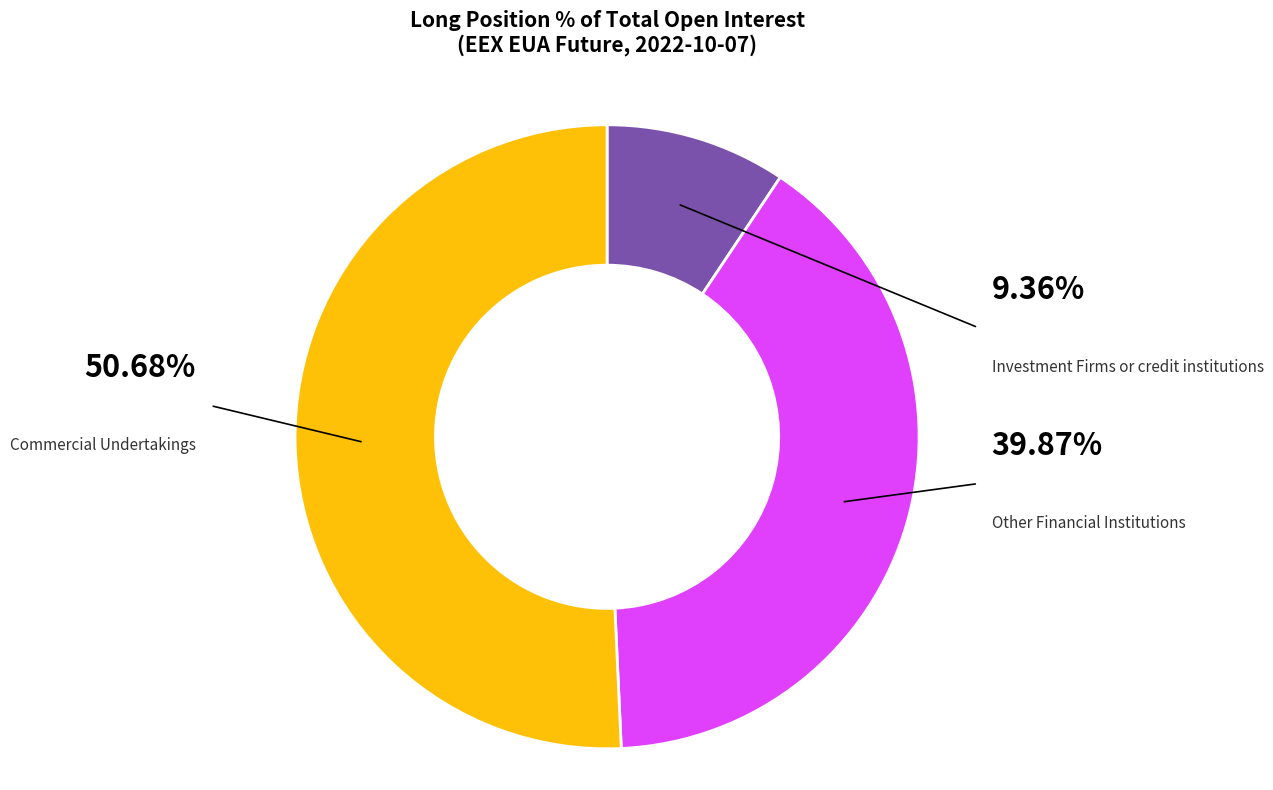

Which slice is the smallest?

Investment Firms or credit institutions